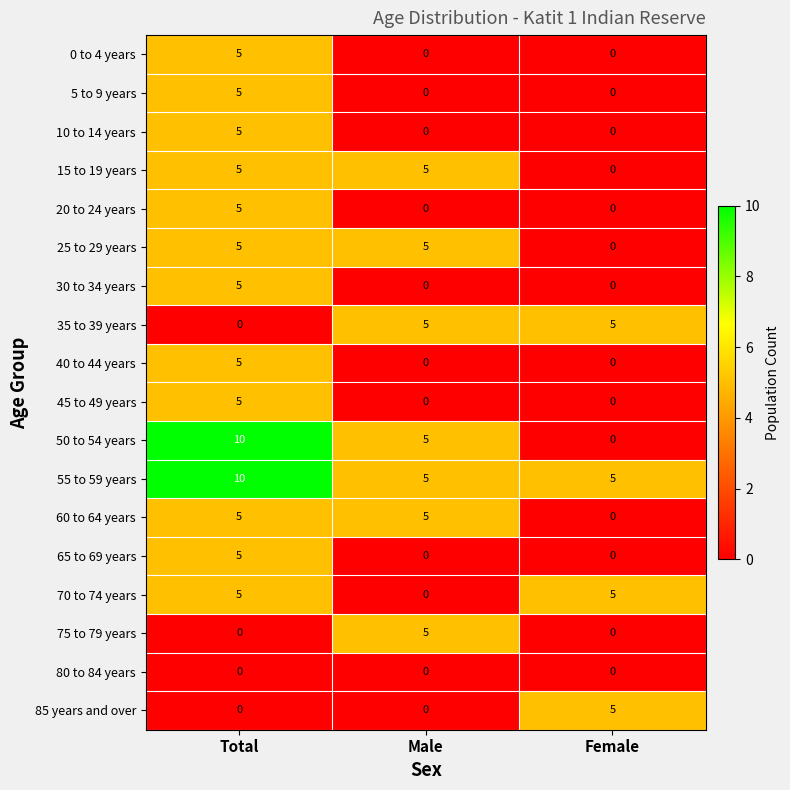

Which series has the largest range (max minus min)?

50 to 54 years